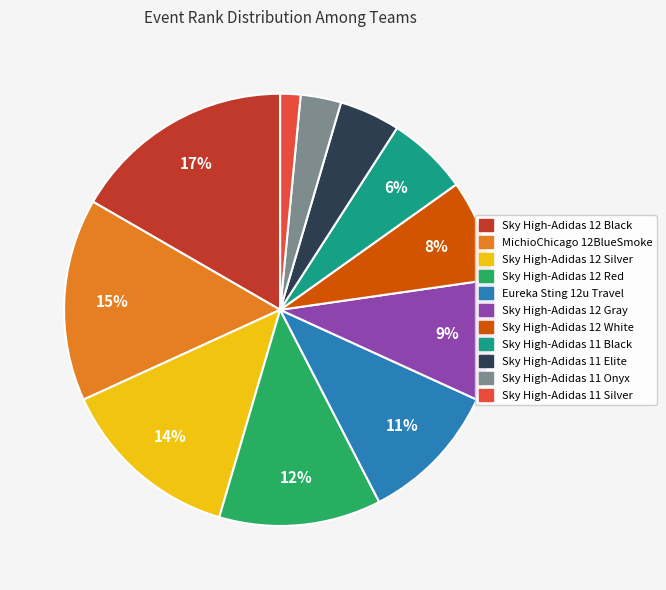

The Sky High-Adidas 12 Red slice represents 12% of the pie. True or false?

True